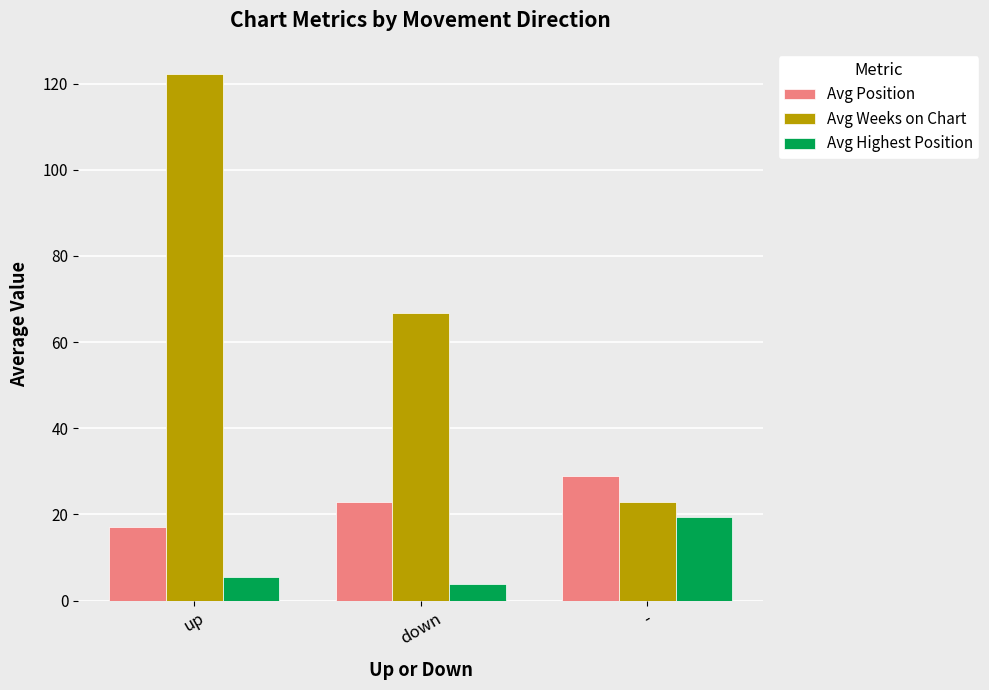

List the labels in order of Avg Highest Position value, smallest first.

down, up, -